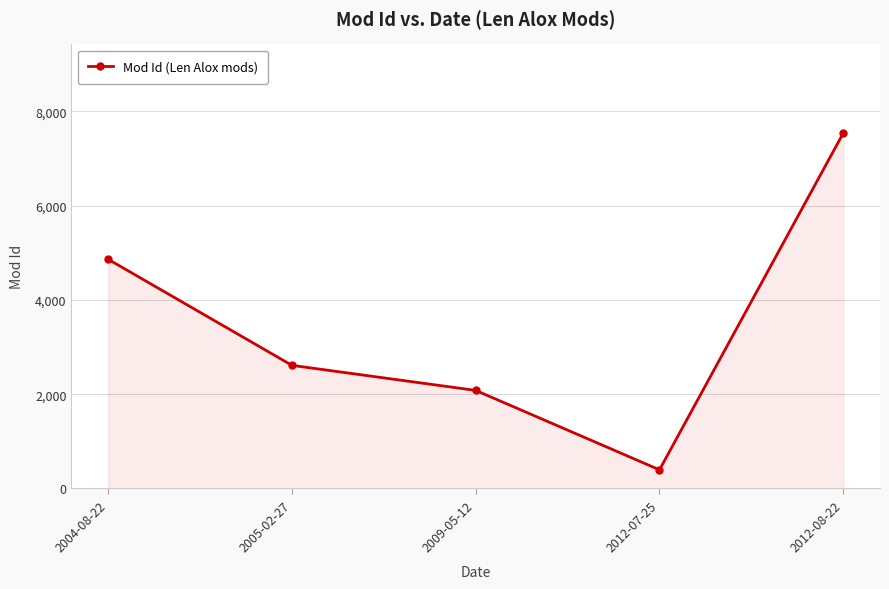

Approximately how many times larger is the value at 2012-07-25 compared to 2004-08-22?

0.1